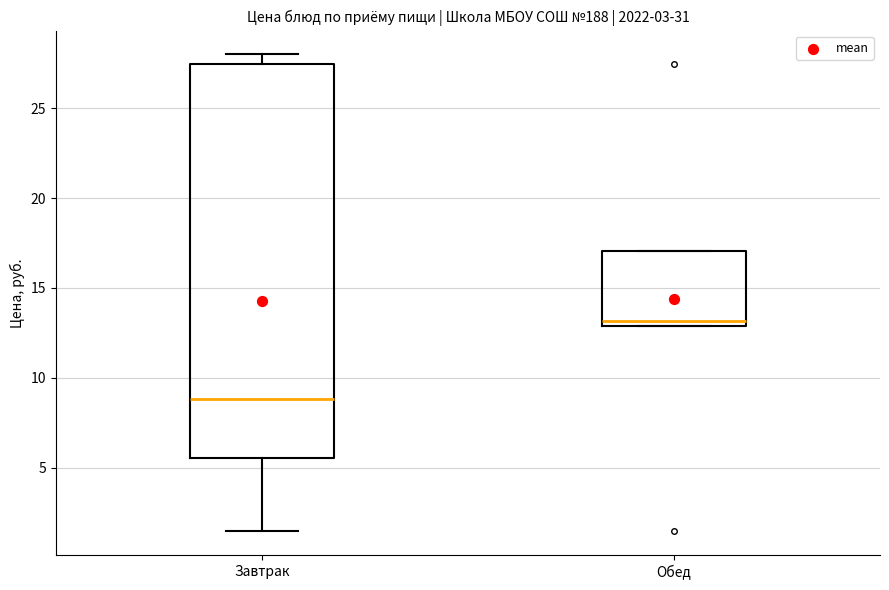

Reading left to right, transcribe this box plot: for each box, give where its median line is, the range the box spans, and where its two whiskers end, as read against the y-axis. The values are not printed on the chart, so give them approximately, as read against the axis.

Завтрак: median 9.0, box 5.5 to 27.5, whiskers 1.5 to 28.0
Обед: median 13.0 (just above the box's lower edge), box 13.0 to 17.0, whiskers 13.0 to 17.0